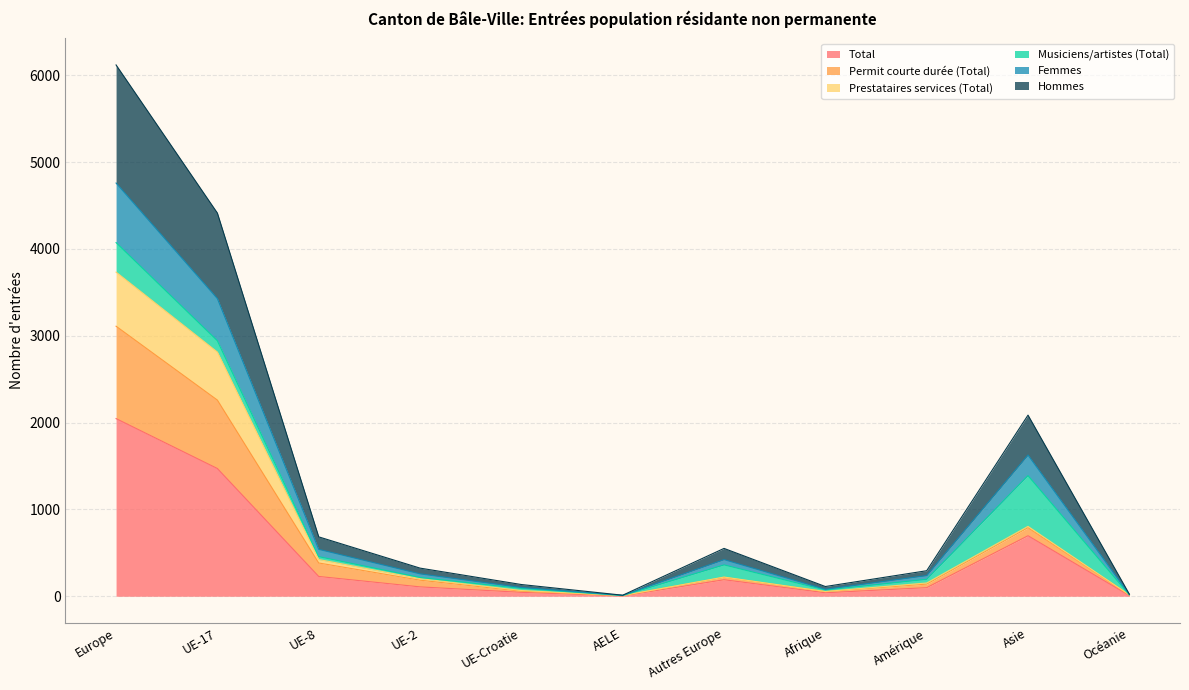

What is the maximum value for Total?

2046